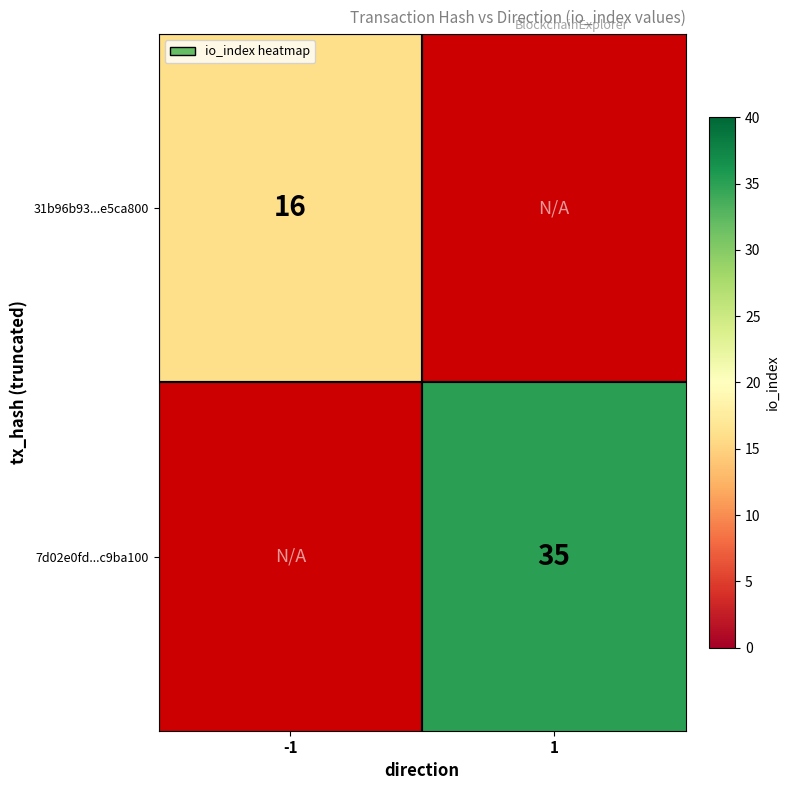

Is it true that 31b96b93...e5ca800 equals 16 at -1?

True